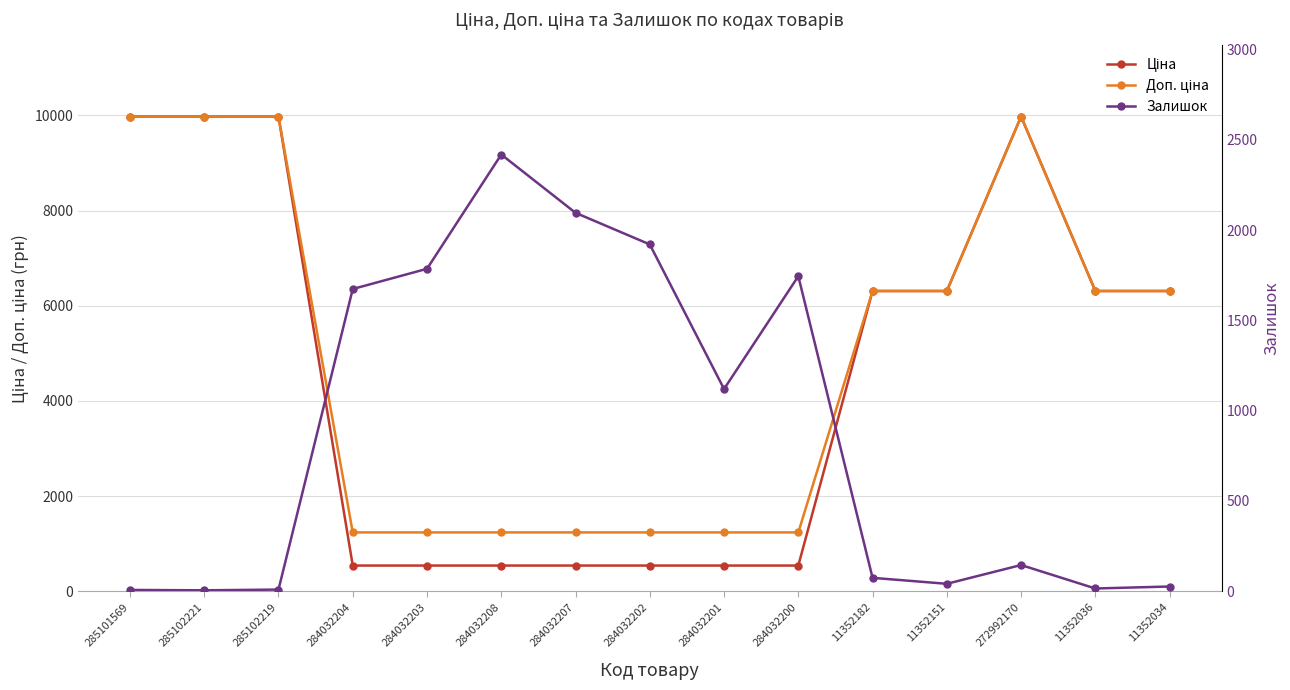

What is the value of the Залишок point at the 10th from the left?

1745.0